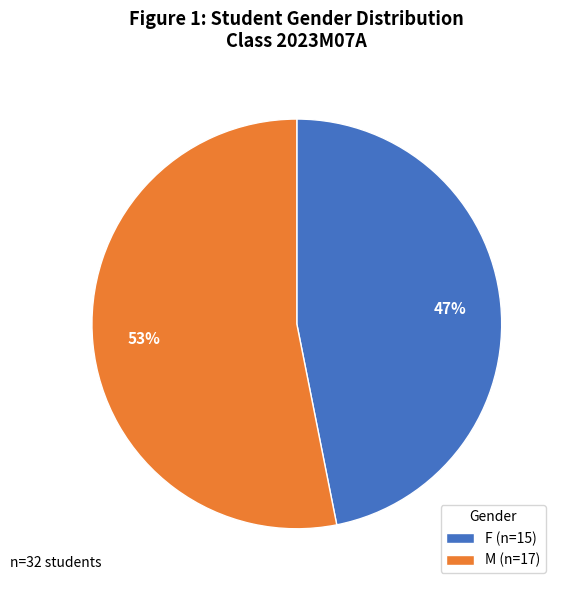

Combined, do F and M account for over 50%?

Yes